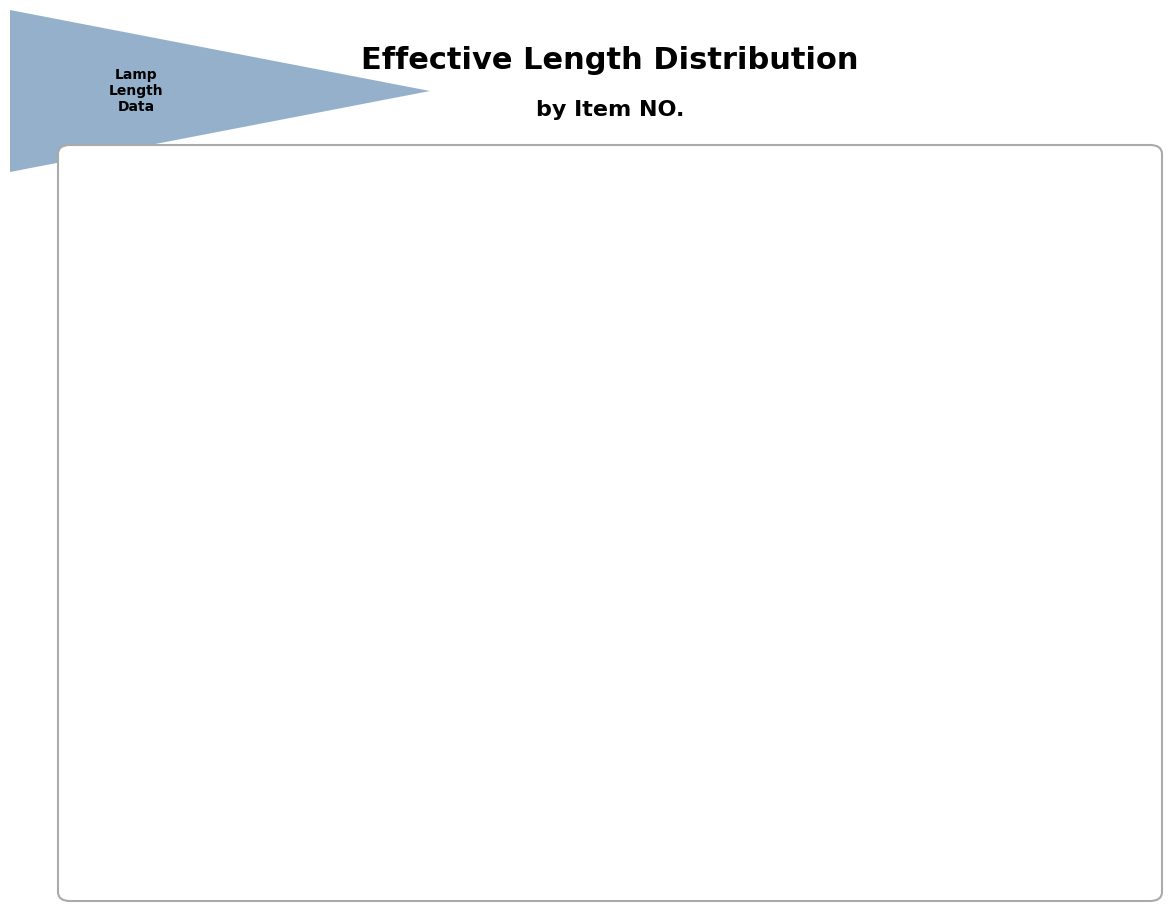

To the nearest percent, what is the combined percentage of E01-300 and E01-400?

26%